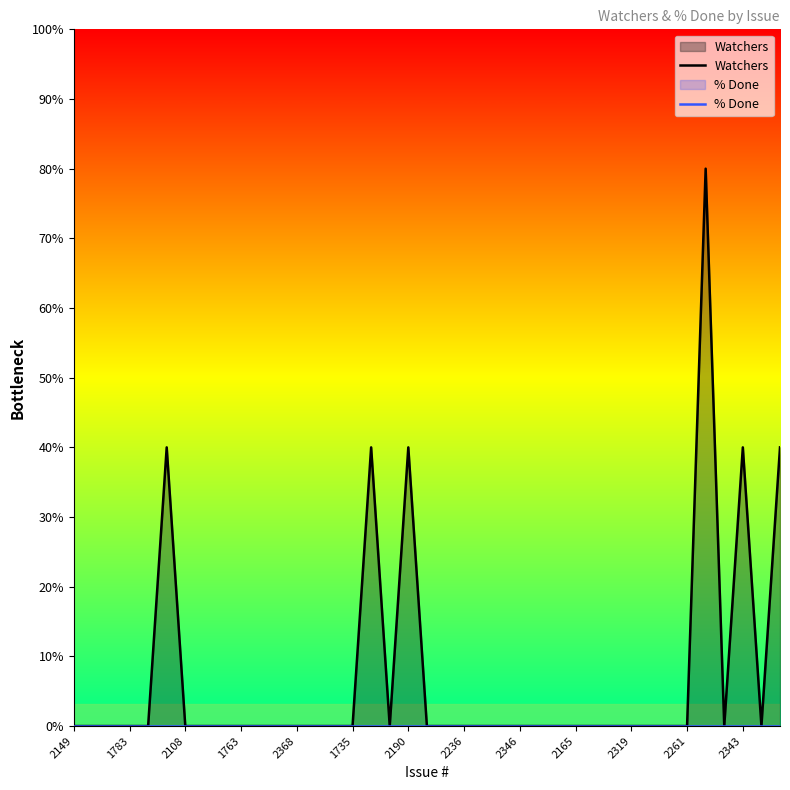

True or false: % Done and Watchers intersect in this chart.

False